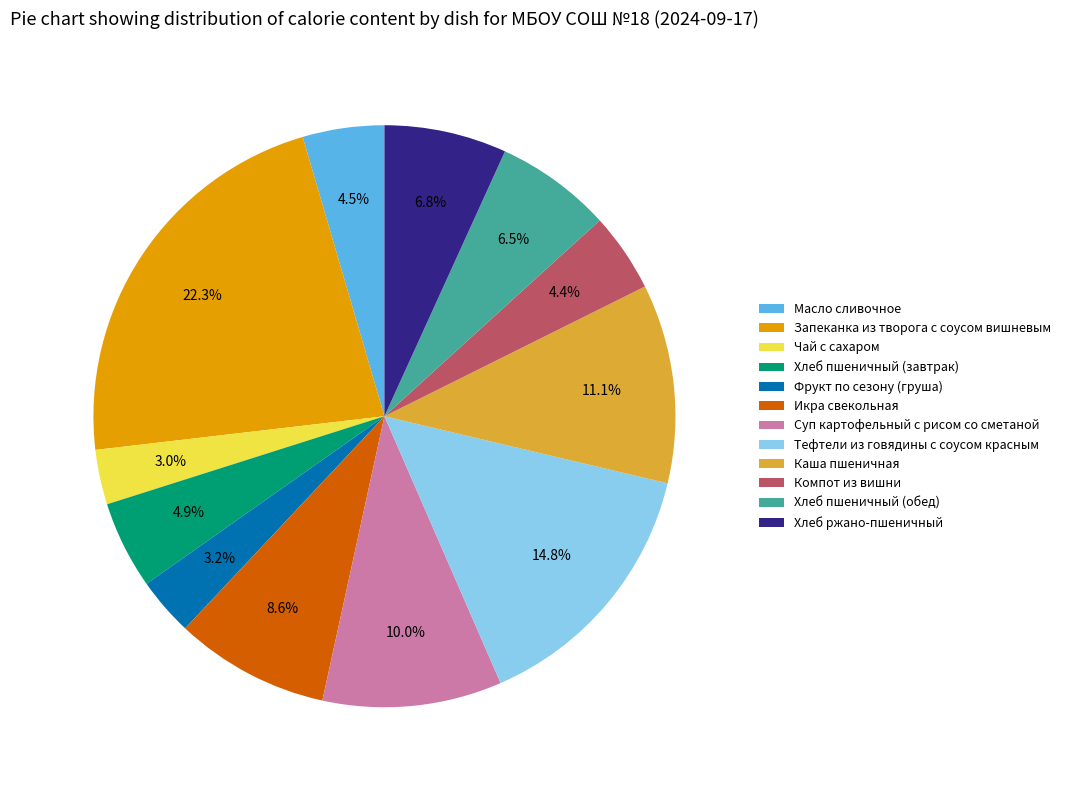

Which category has the biggest portion of the pie?

Запеканка из творога с соусом вишневым